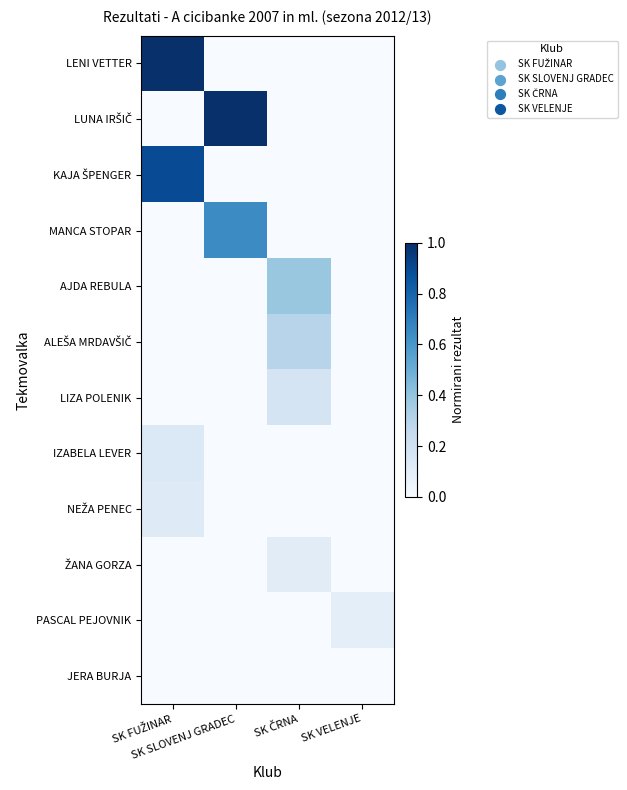

Between SK VELENJE and SK ČRNA, which is larger?

SK VELENJE